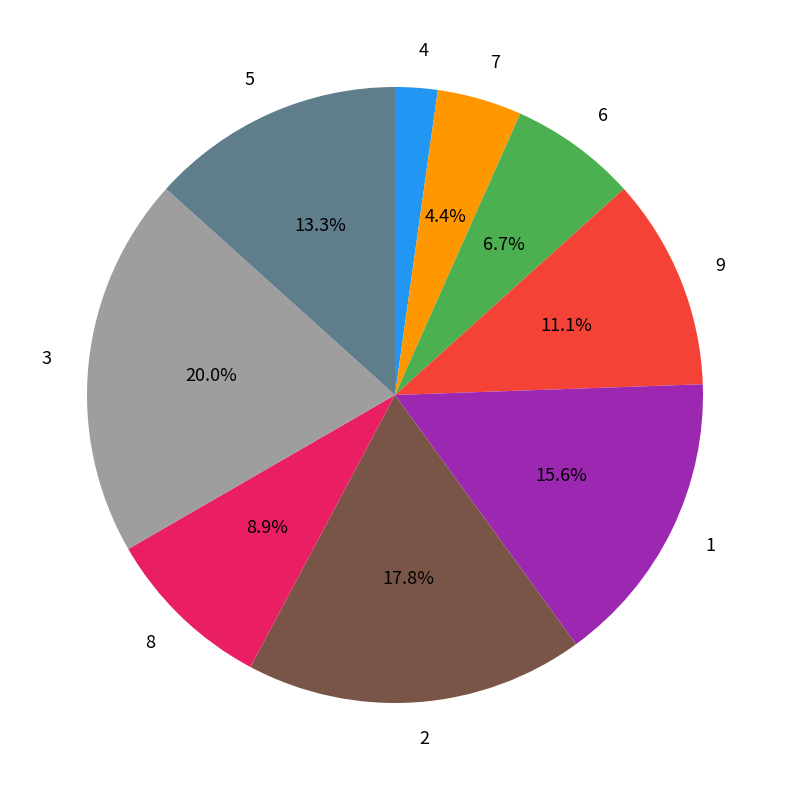

To the nearest percent, what is the difference between the 3 and 8 slice percentages?

11%